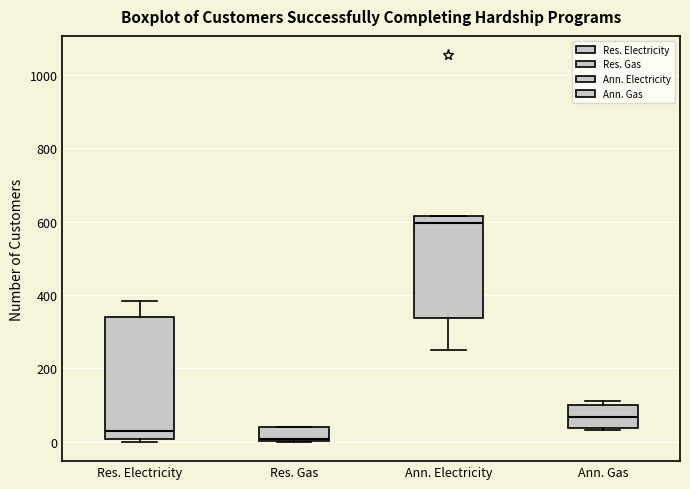

Where is the upper edge of the box for Res. Gas on the y-axis? The values are not printed on the chart, so give them approximately, as read against the axis.

40